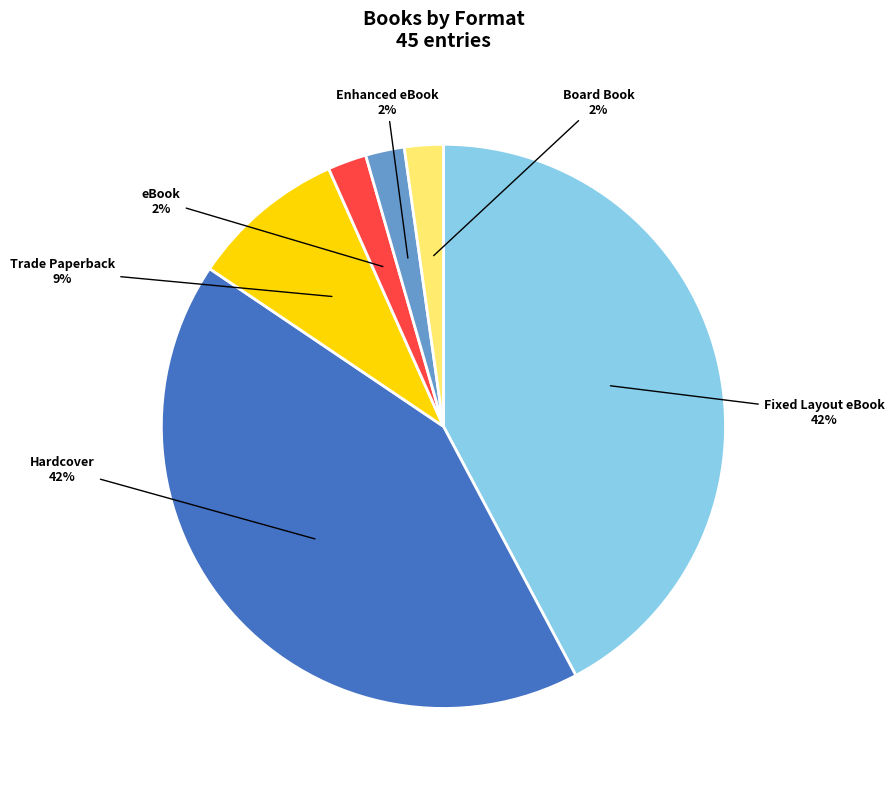

Does eBook represent more than half of the total?

No